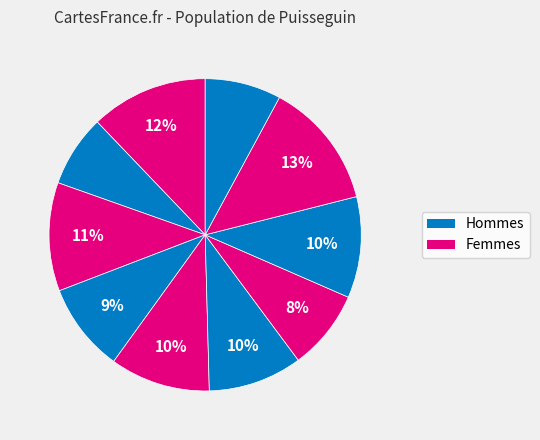

How many slices are in this pie chart?

10